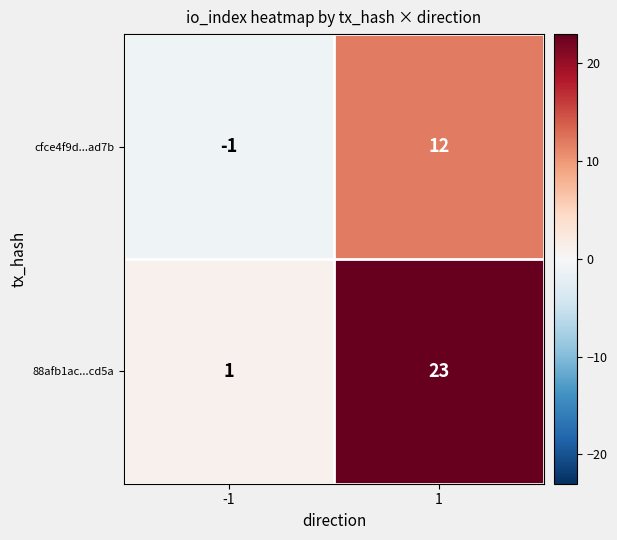

Reading left to right, list all the values displayed in this chart.

cfce4f9d...ad7b: -1	12
88afb1ac...cd5a: 1	23